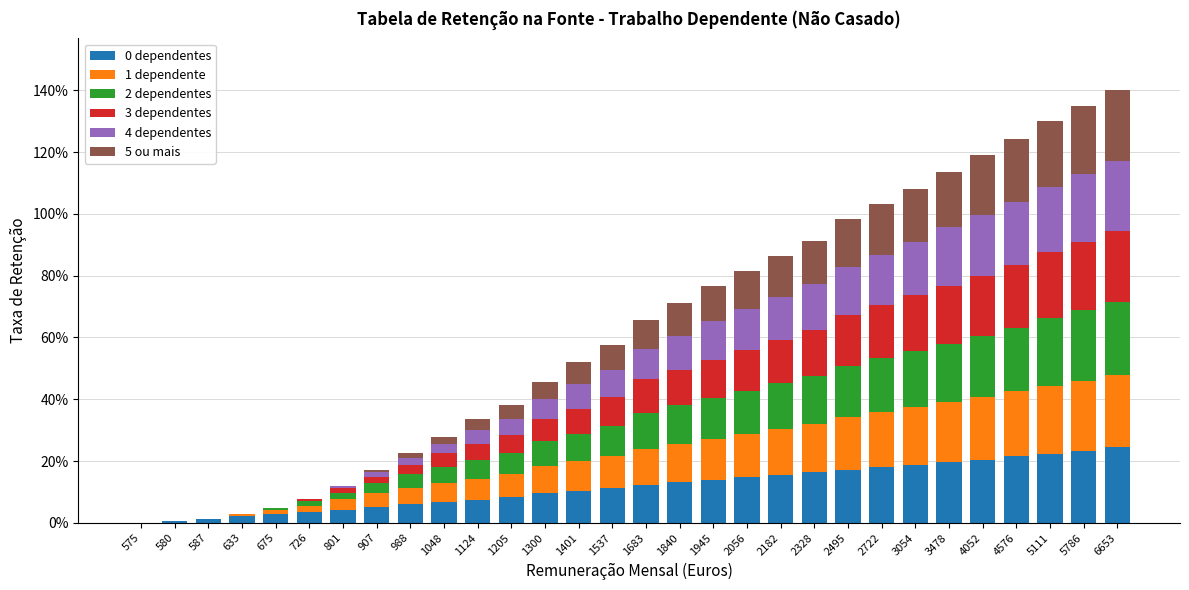

Does the chart contain stacked bars?

Yes